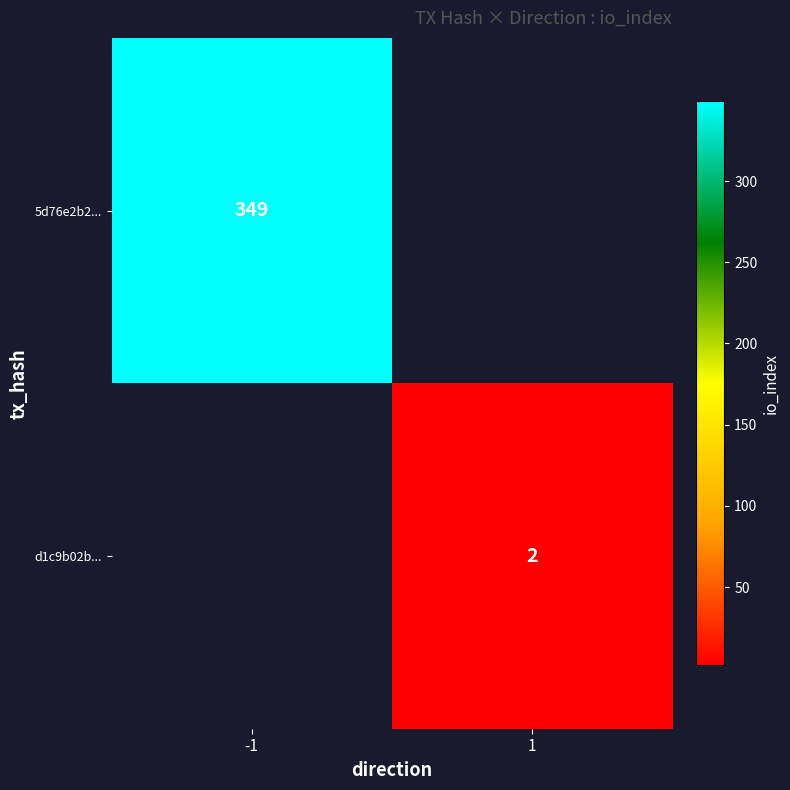

The value of d1c9b02b... at 1 is 1. True or false?

False